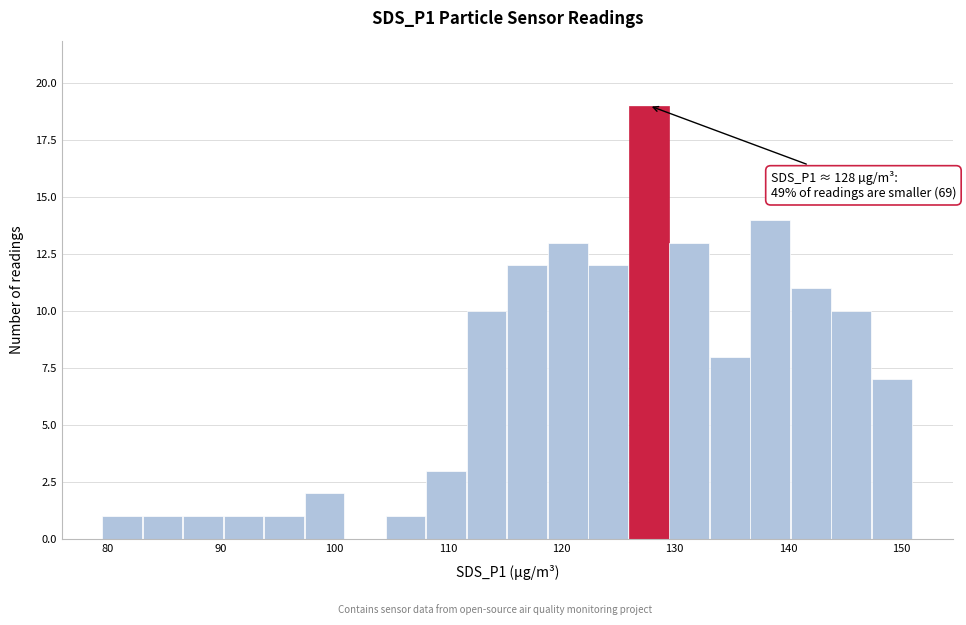

Read against the x-axis, roughly where is the centre of the tallest bar?

128